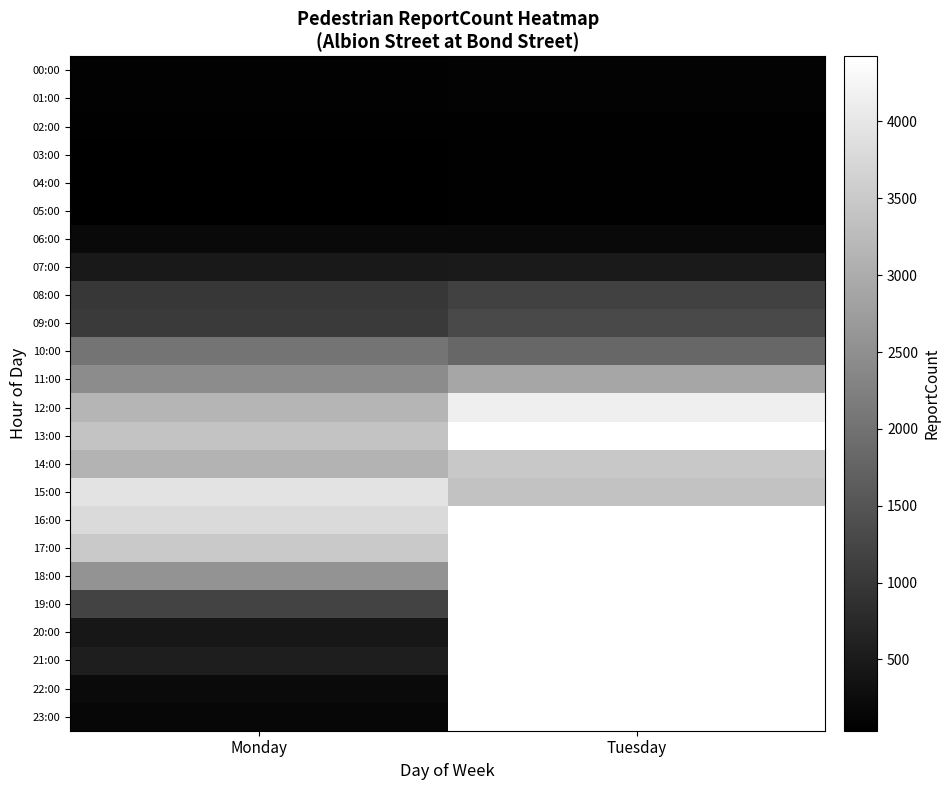

At which category is the sum across all series the highest?

Monday